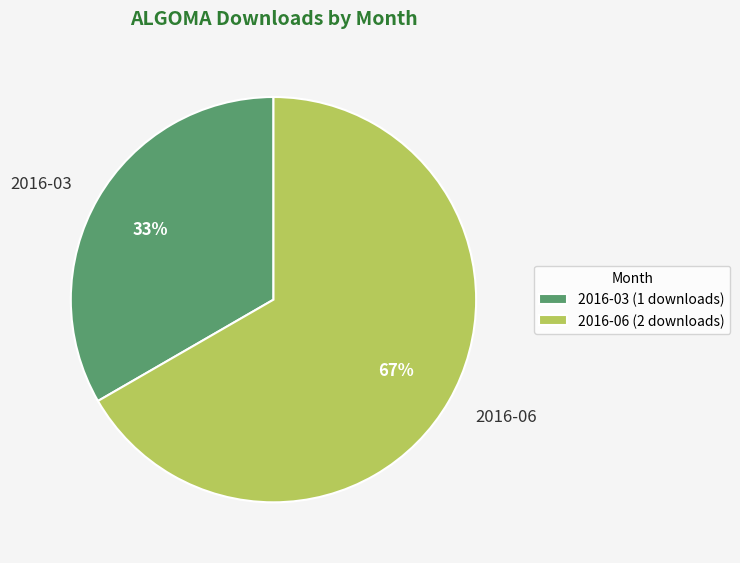

Which has a higher value, 2016-06 or 2016-03?

2016-06